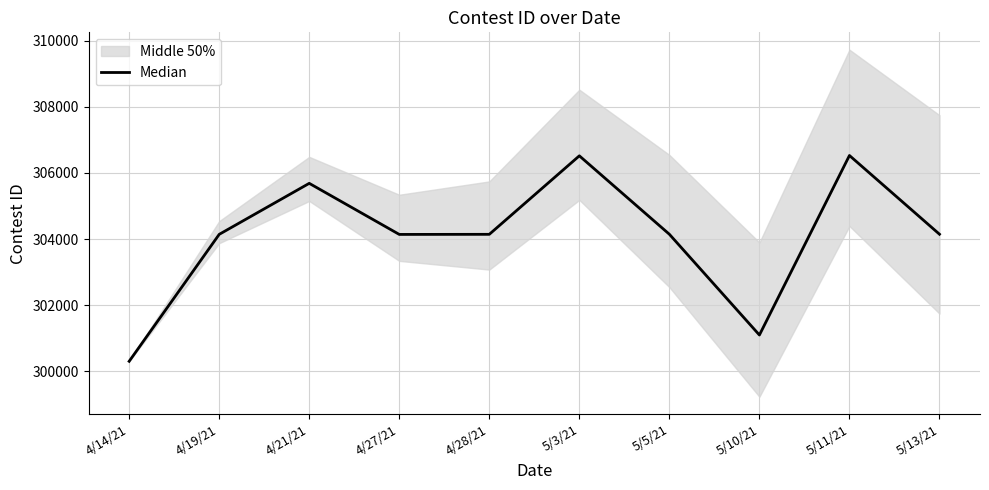

How many lines are shown in the chart?

1